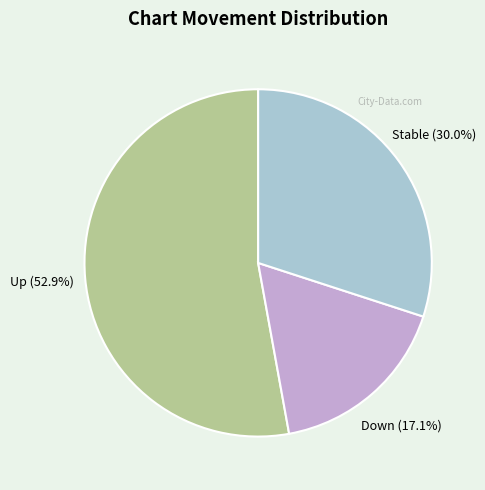

Which category accounts for the majority?

up